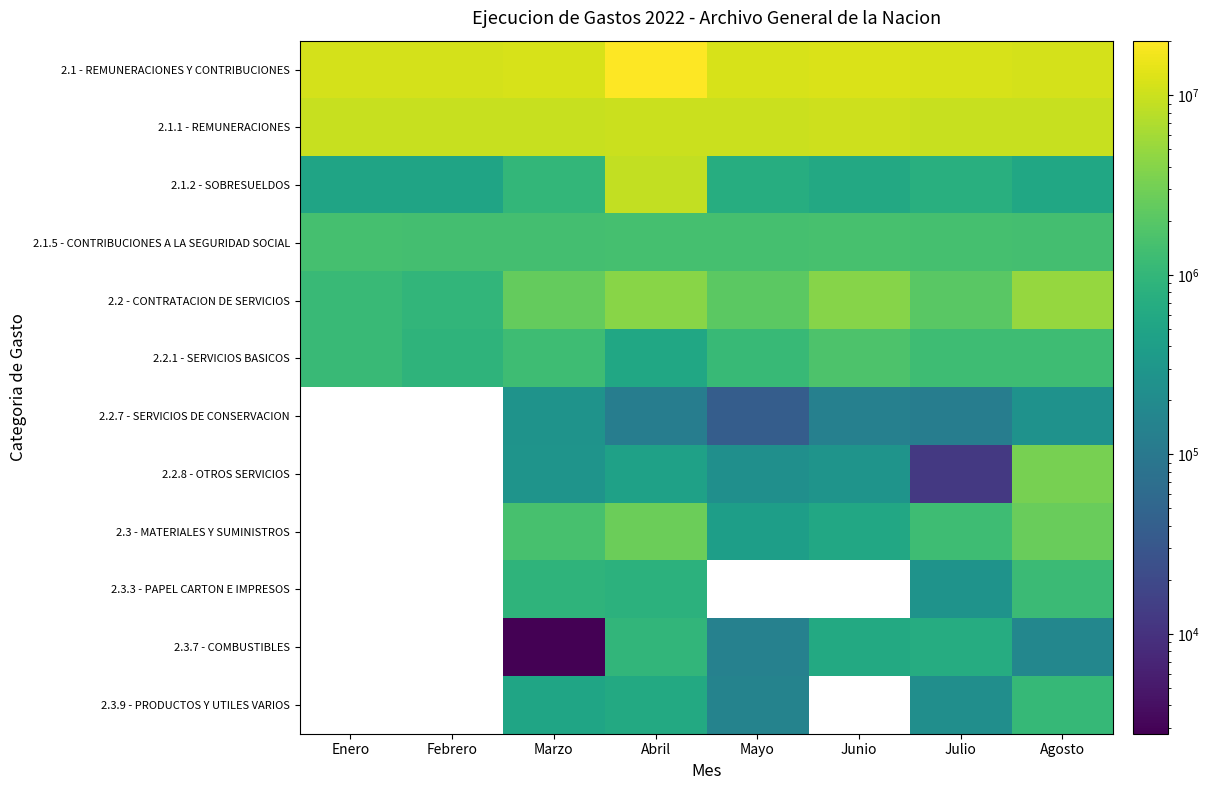

At which label does 2.1.1 - REMUNERACIONES first exceed 9714367?

Abril